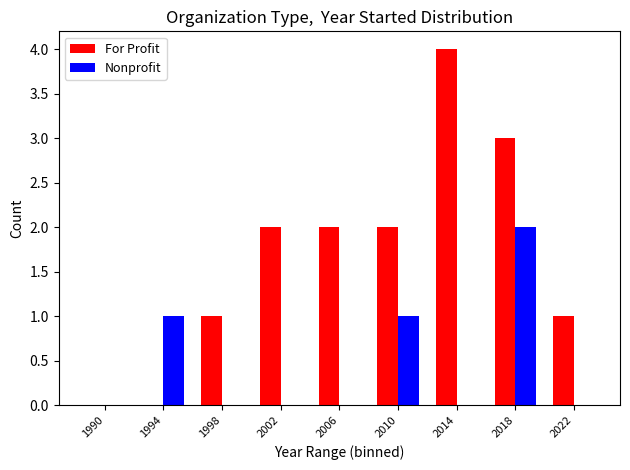

Reading right to left, transcribe all the data shown in this chart.

For Profit: 1	3	4	2	2	2	1	0	0
Nonprofit: 0	2	0	1	0	0	0	1	0